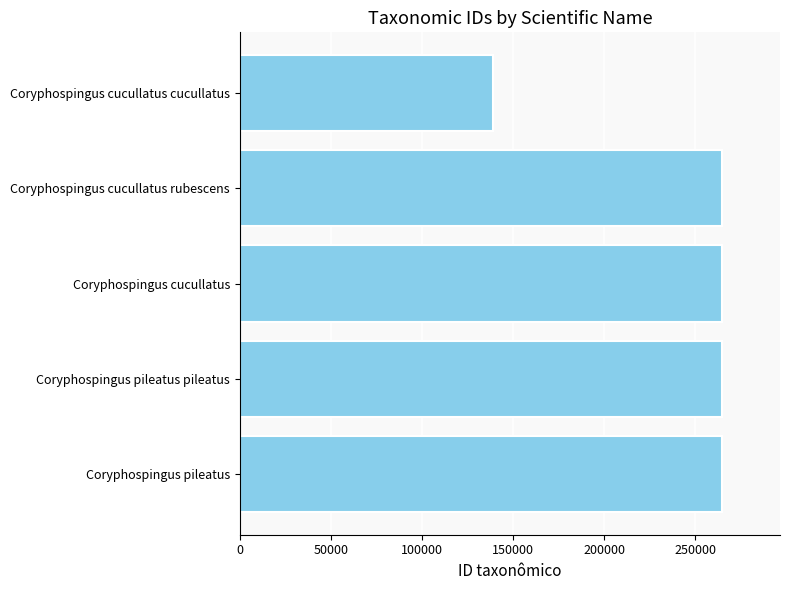

What is the smallest value displayed?

138829